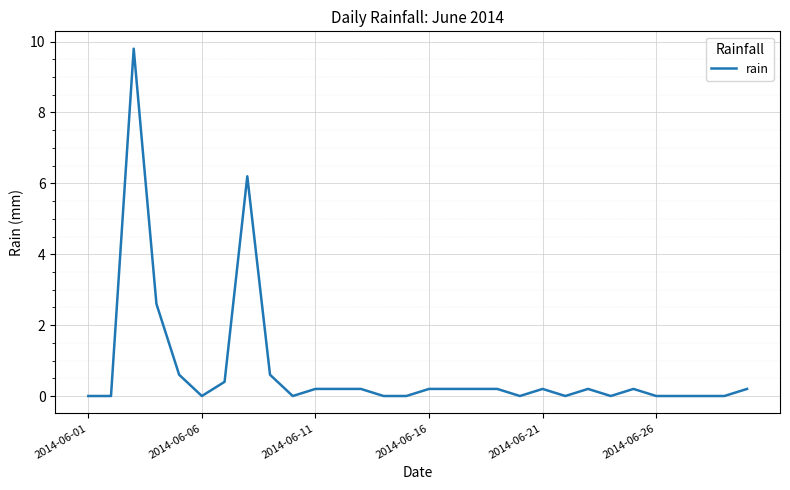

What is the greatest value displayed?

9.8